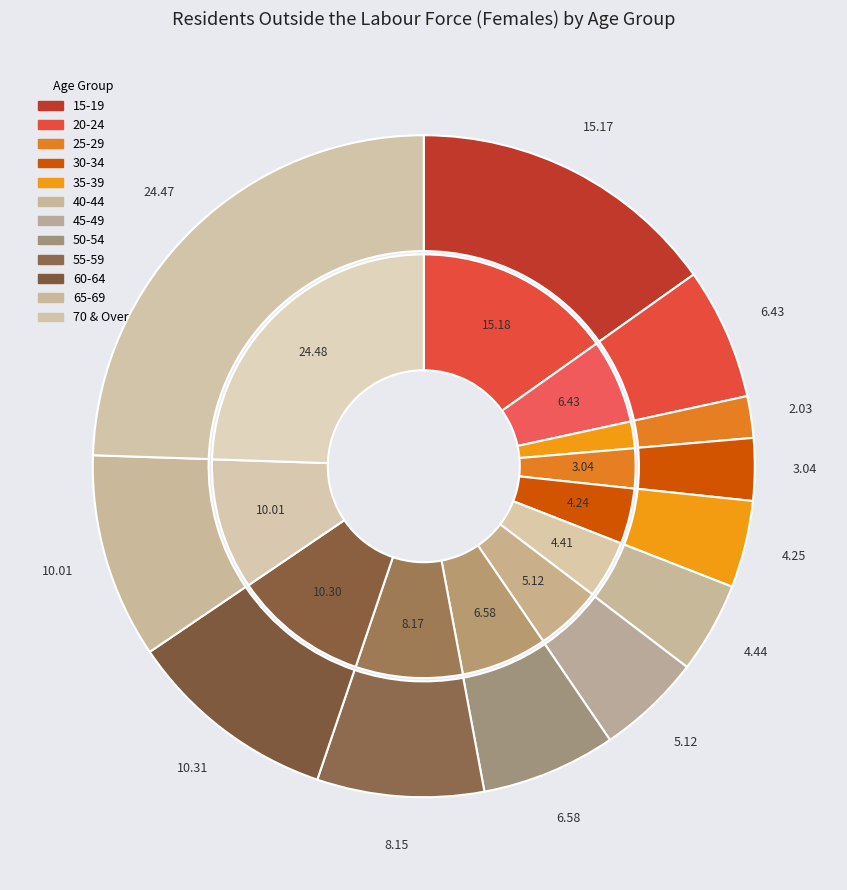

How many slices are in this pie chart?

12